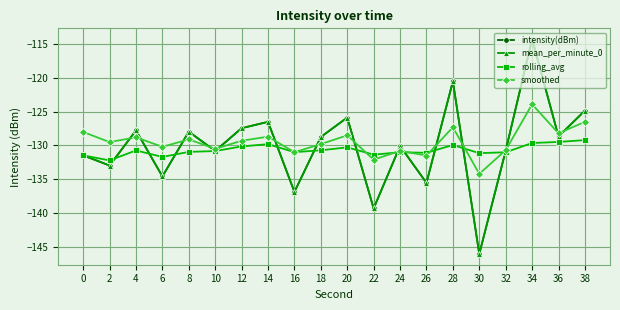

Reading left to right, transcribe all the data shown in this chart.

intensity(dBm): -131.5	-133.0	-127.8	-134.6	-128.0	-130.8	-127.4	-126.5	-136.9	-128.7	-125.9	-139.3	-130.1	-135.5	-120.5	-146.1	-130.8	-114.2	-128.7	-124.8
mean_per_minute_0: -131.5	-133.0	-127.8	-134.6	-128.0	-130.8	-127.4	-126.5	-136.9	-128.7	-125.9	-139.3	-130.1	-135.5	-120.5	-146.1	-130.8	-114.2	-128.7	-124.8
rolling_avg: -131.5	-132.2	-130.7	-131.7	-131.0	-130.8	-130.1	-129.8	-131.0	-130.7	-130.3	-131.4	-131.0	-131.1	-129.9	-131.1	-131.0	-129.6	-129.5	-129.2
smoothed: -128.0	-129.5	-128.8	-130.2	-129.1	-130.5	-129.3	-128.7	-131.0	-129.8	-128.5	-132.1	-130.8	-131.5	-127.3	-134.2	-130.7	-123.9	-128.2	-126.5